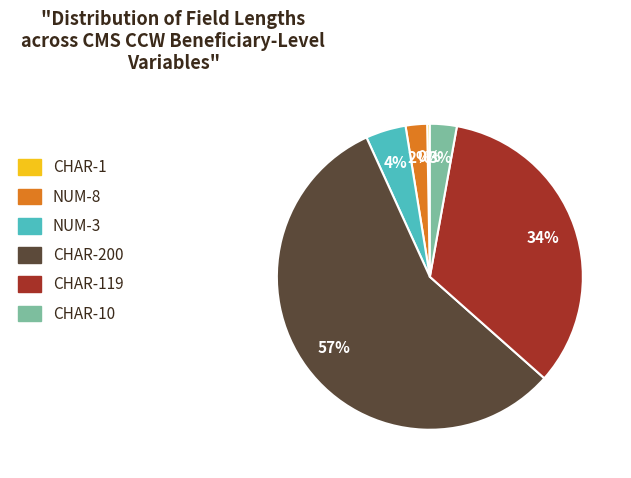

Does any single category account for the majority?

Yes